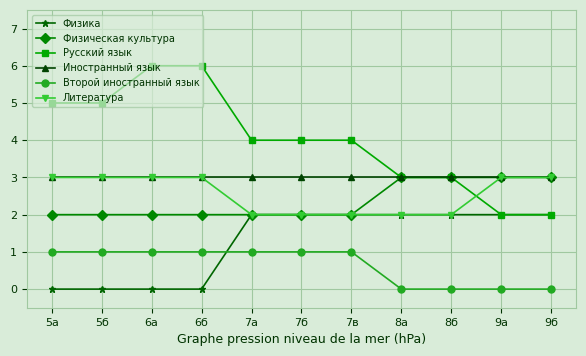

True or false: Иностранный язык and Второй иностранный язык cross at least once.

False